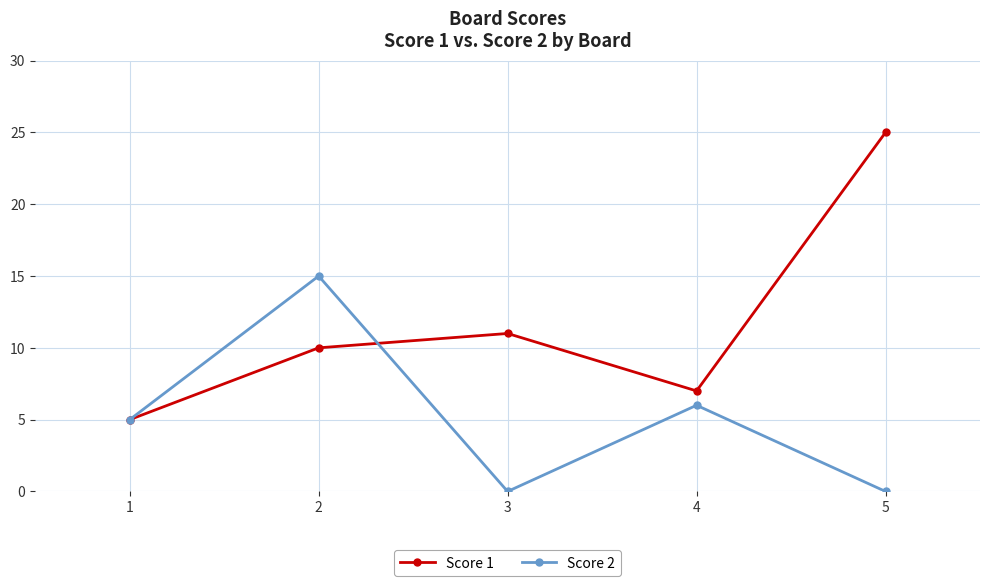

Does the chart have visible grid lines?

Yes